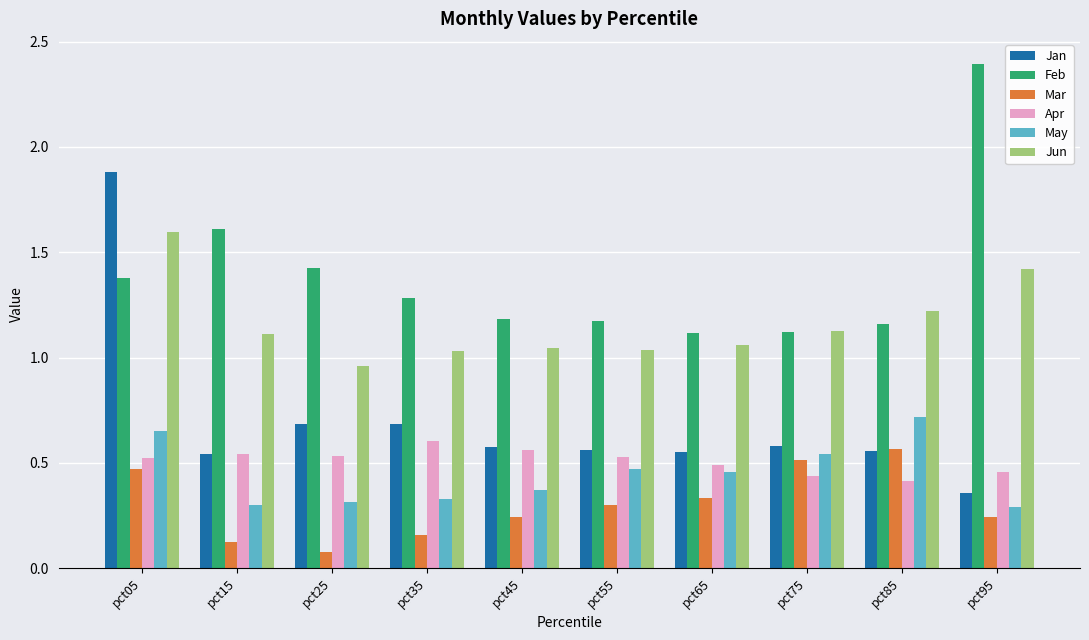

Which series changed the most between pct65 and pct75?

Mar